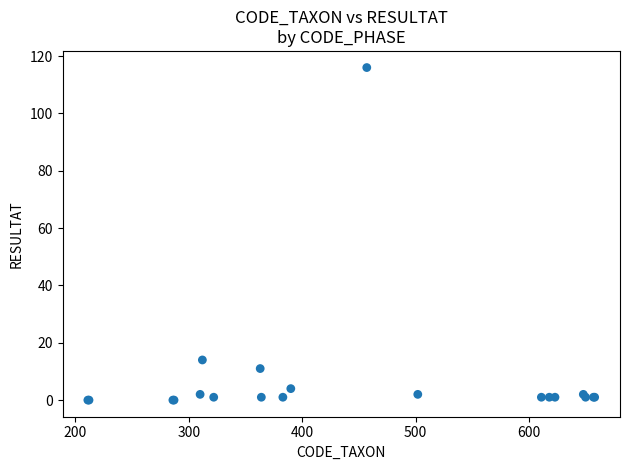

What Y value in the scatter plot is closest to 58?

14